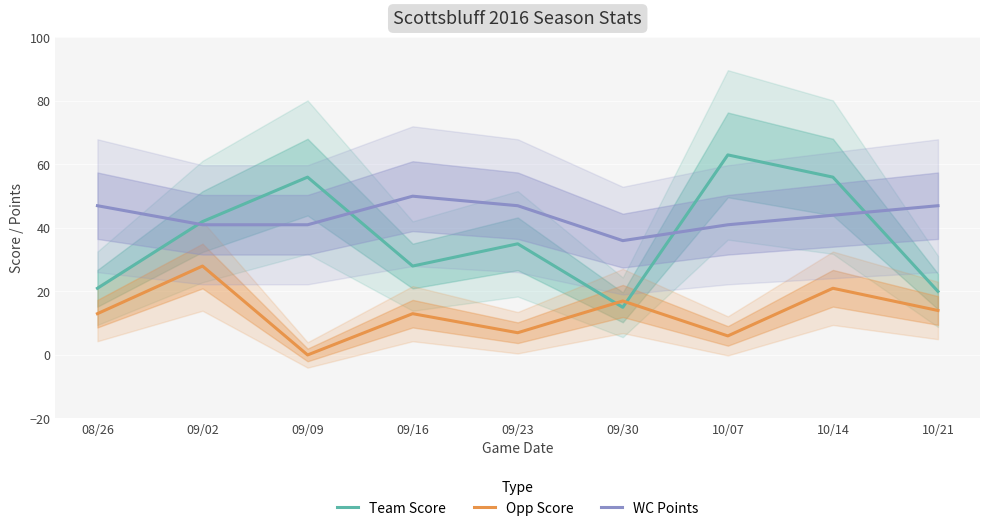

At which category does Opp Score reach its first local valley?

09/09